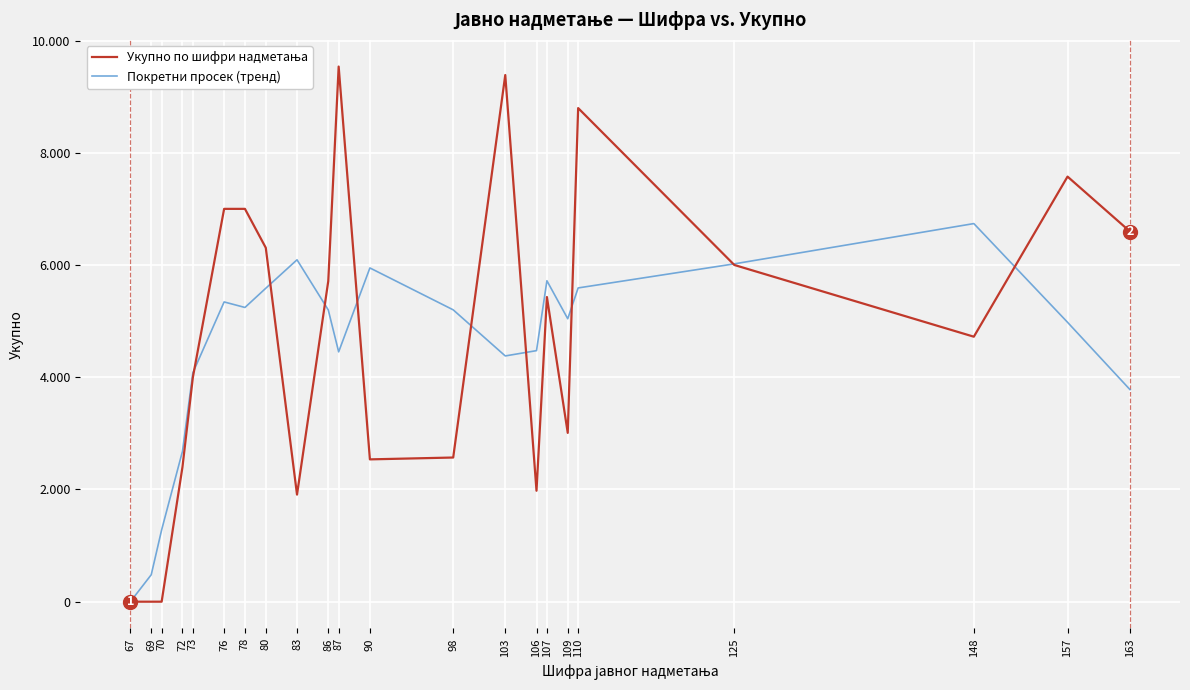

Is it true that Покретни просек (тренд) equals 2717.3 at 98?

False